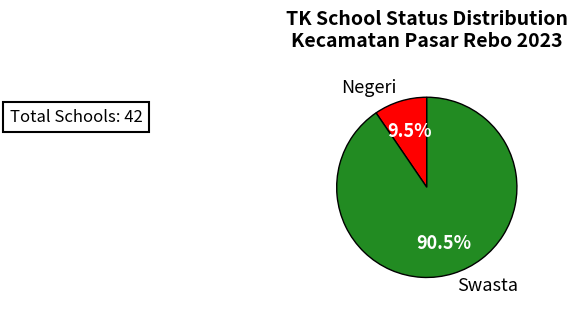

Count the number of slices in the pie.

2